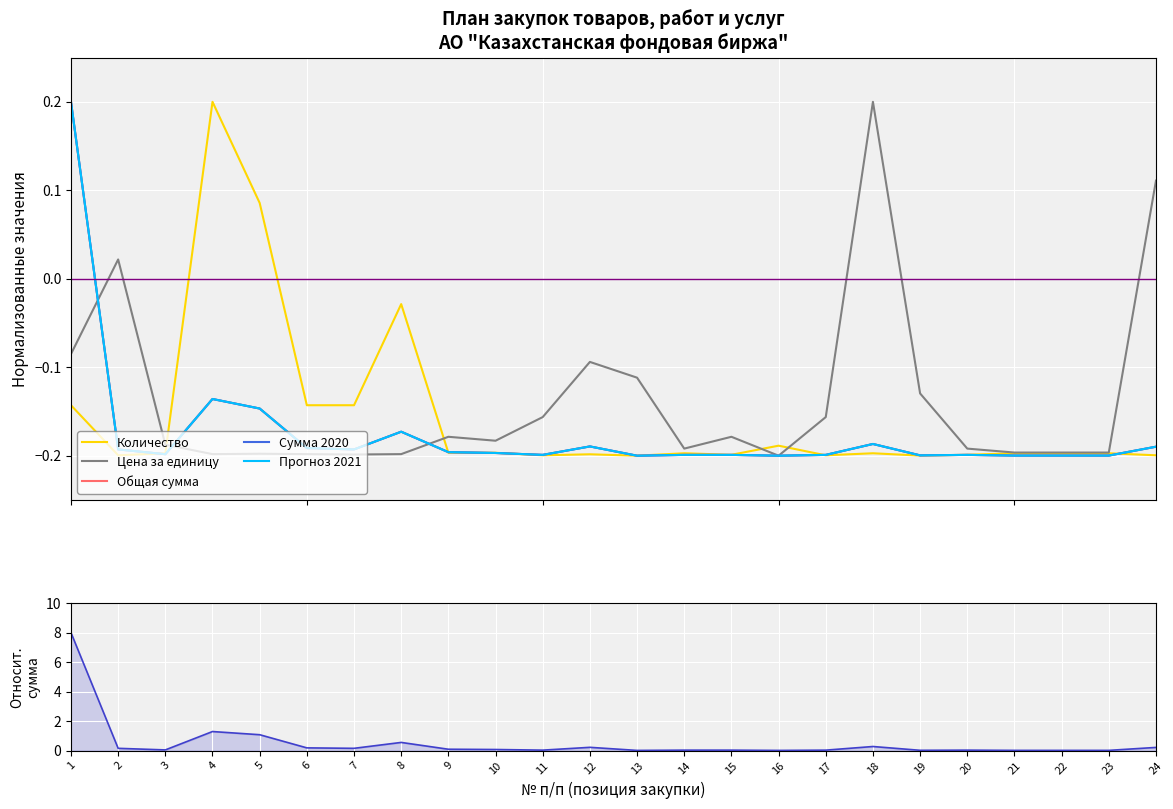

What is the smallest value displayed?

-0.2